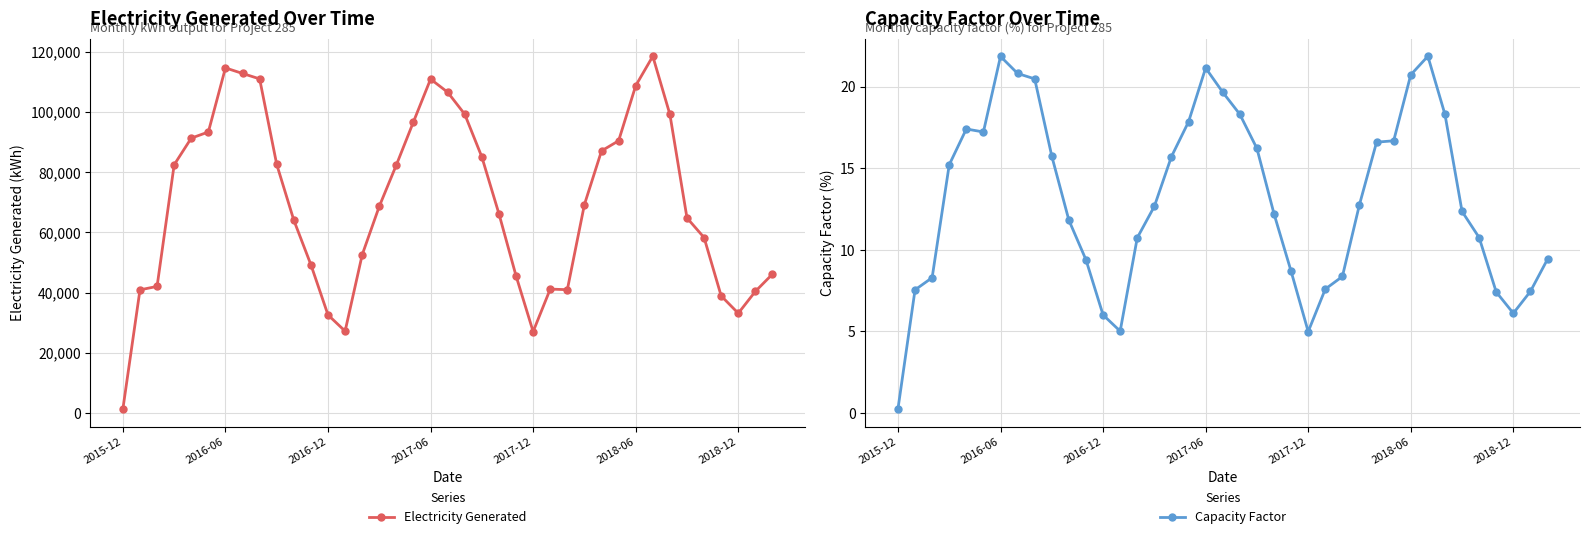

True or false: Capacity Factor has more than 0 interior local peaks.

True